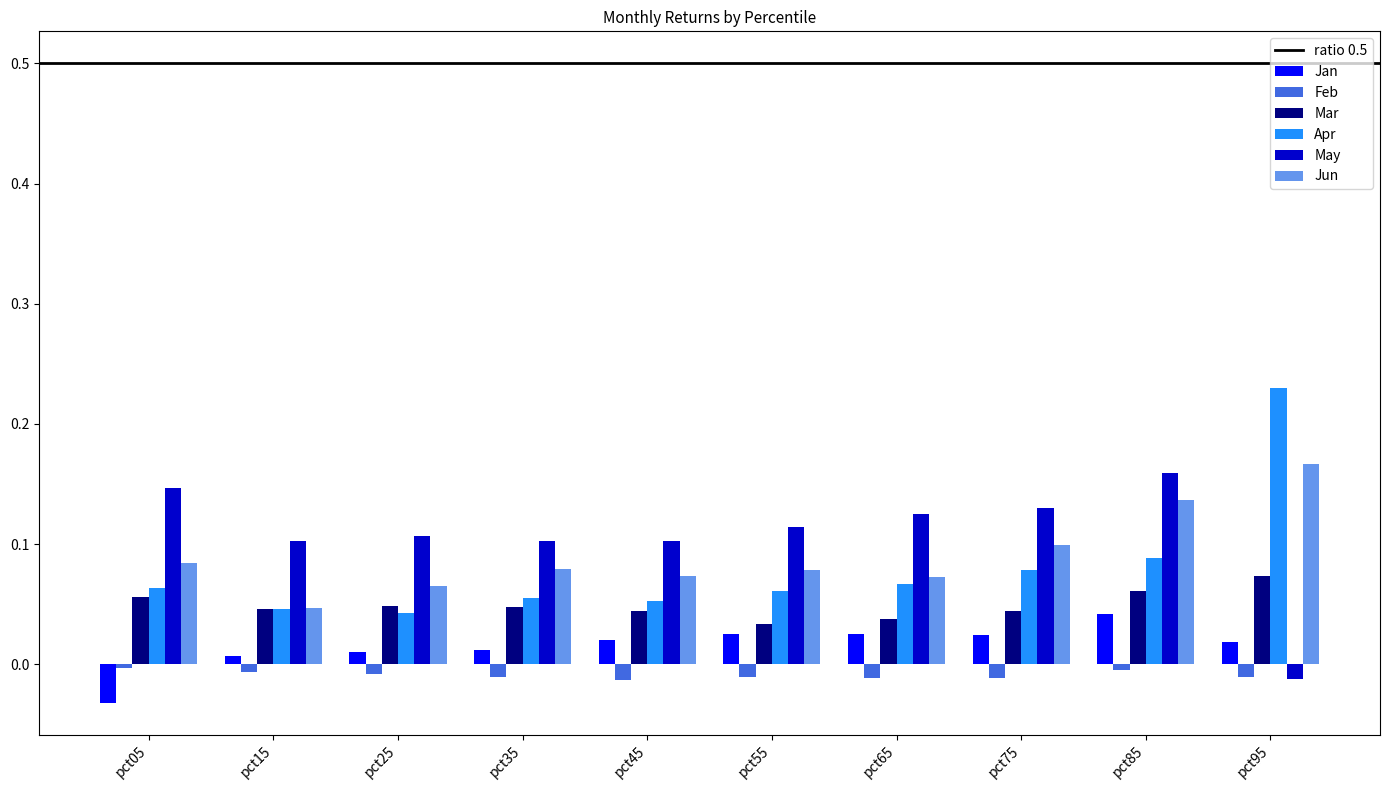

Is it true that Jun equals 0.0 at pct05?

False